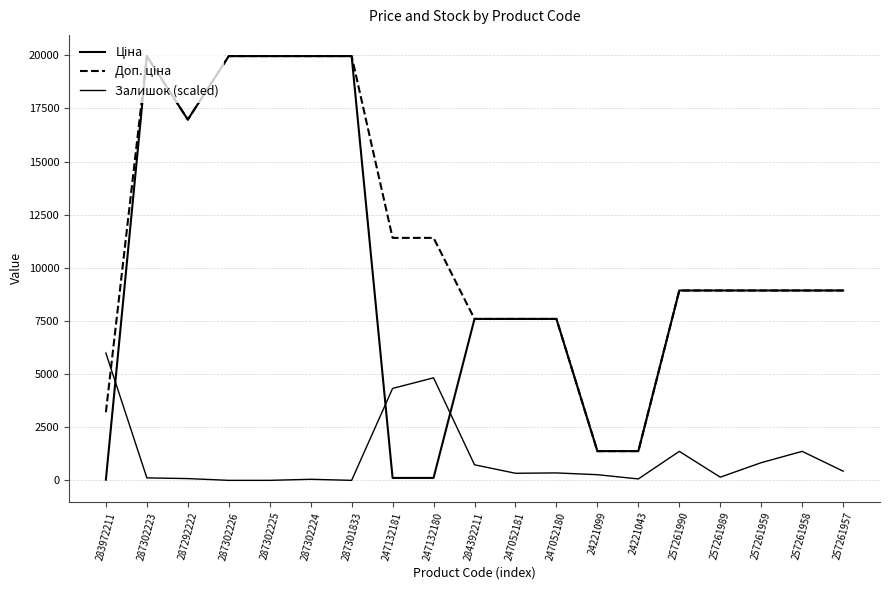

Does the chart have visible grid lines?

Yes